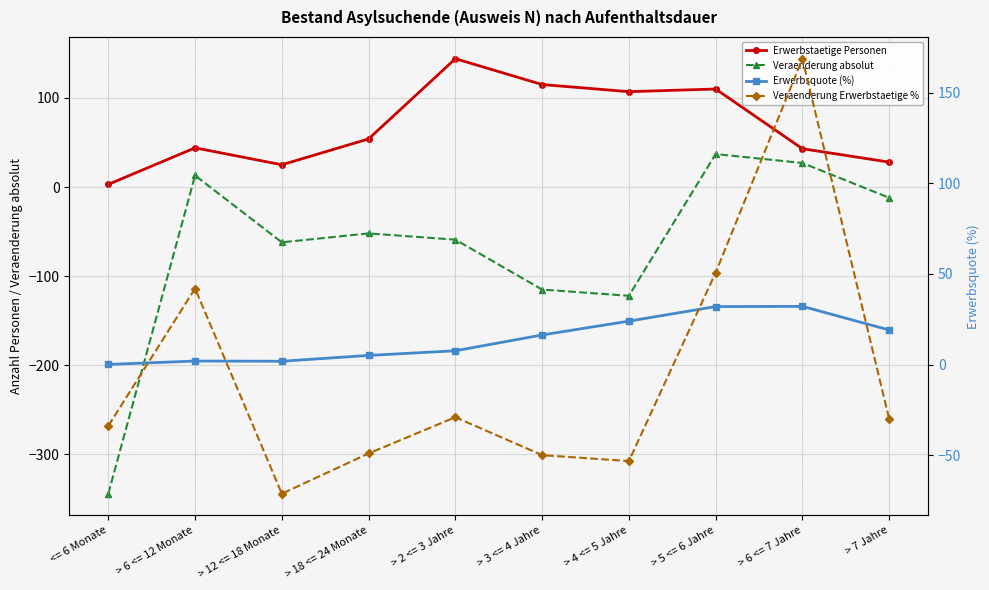

Between > 3 <= 4 Jahre and > 6 <= 12 Monate, which is larger?

> 3 <= 4 Jahre